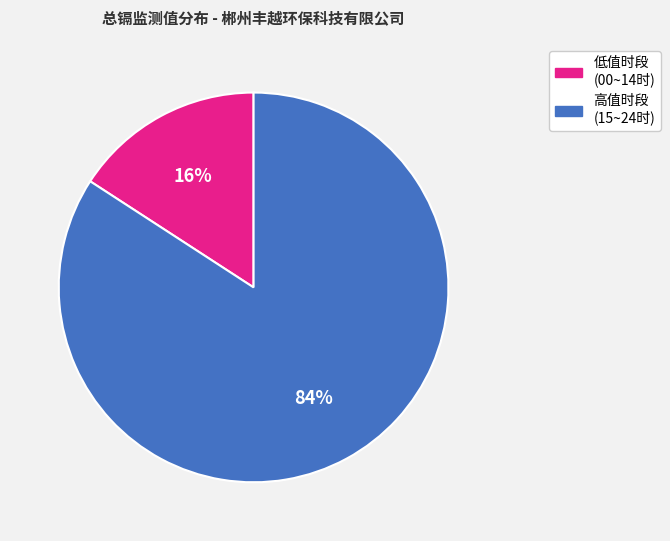

Is there a majority slice in this chart?

Yes